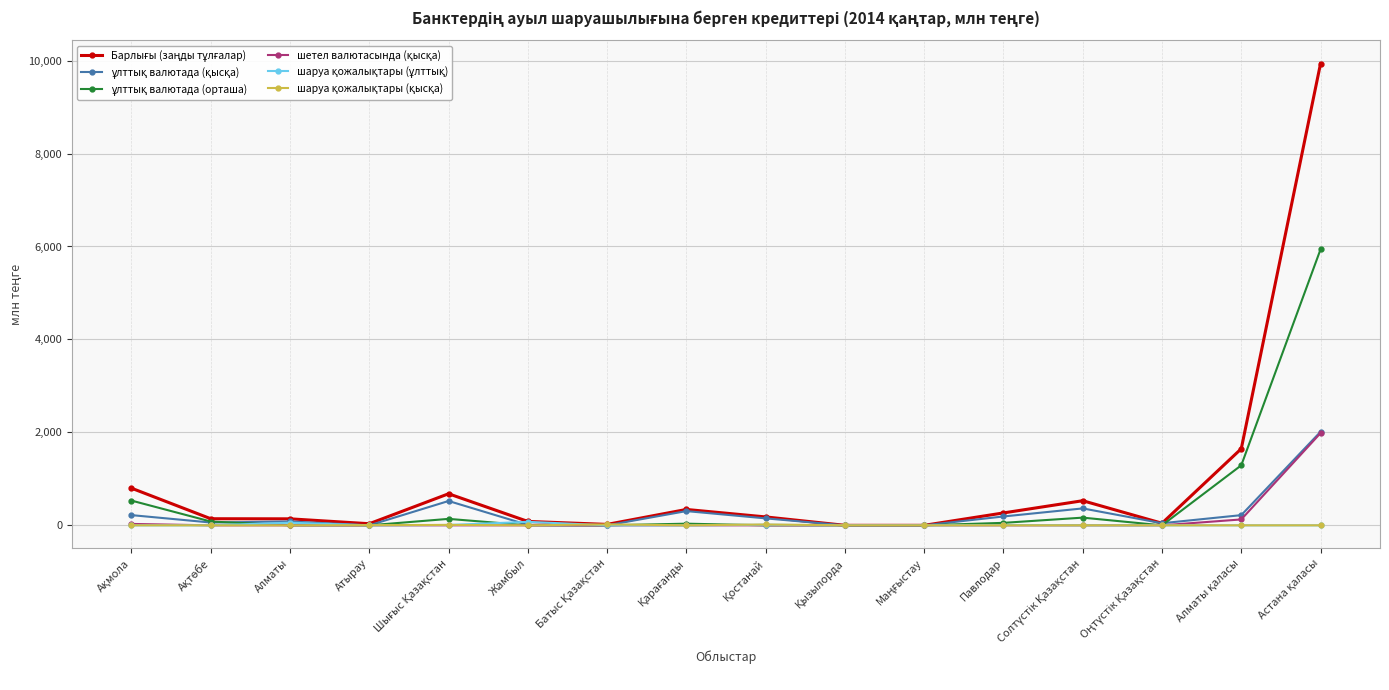

What is the greatest value displayed?

9936.1